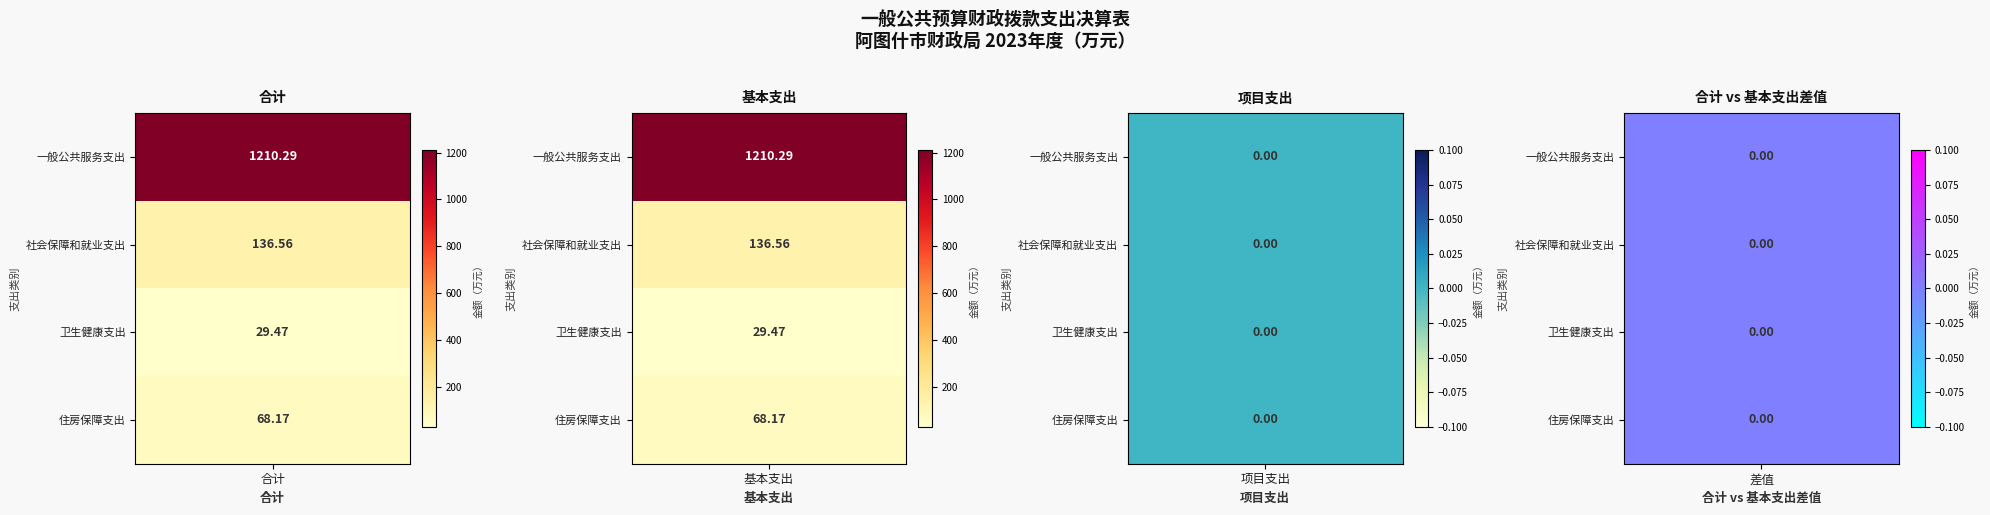

What is the average value of the 住房保障支出 series?

45.4